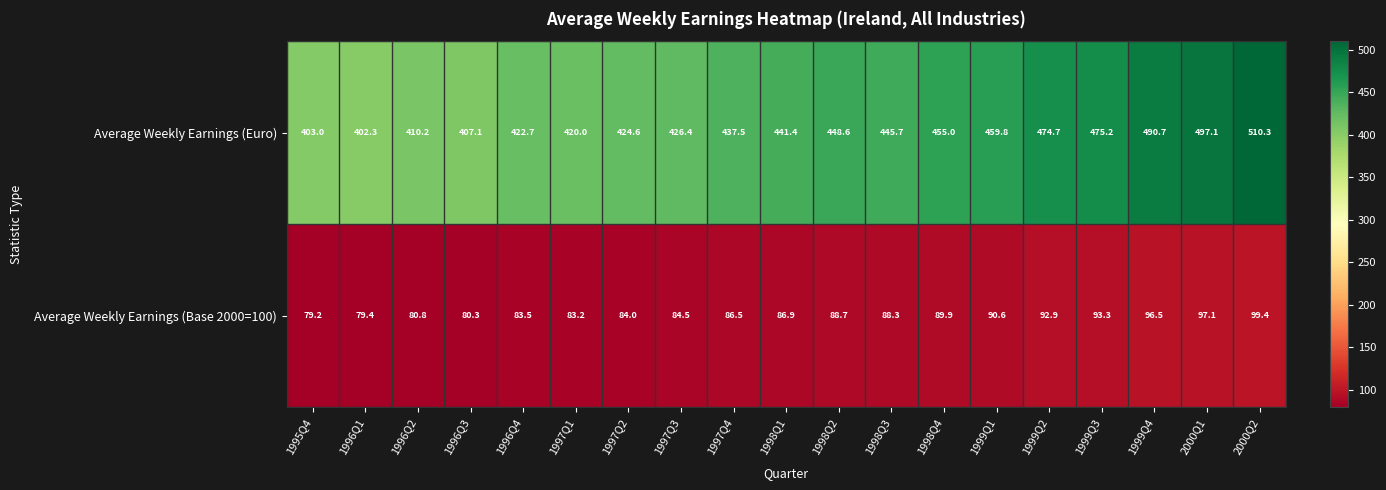

Where is Average Weekly Earnings (Euro) nearest to the value 456?

1998Q4